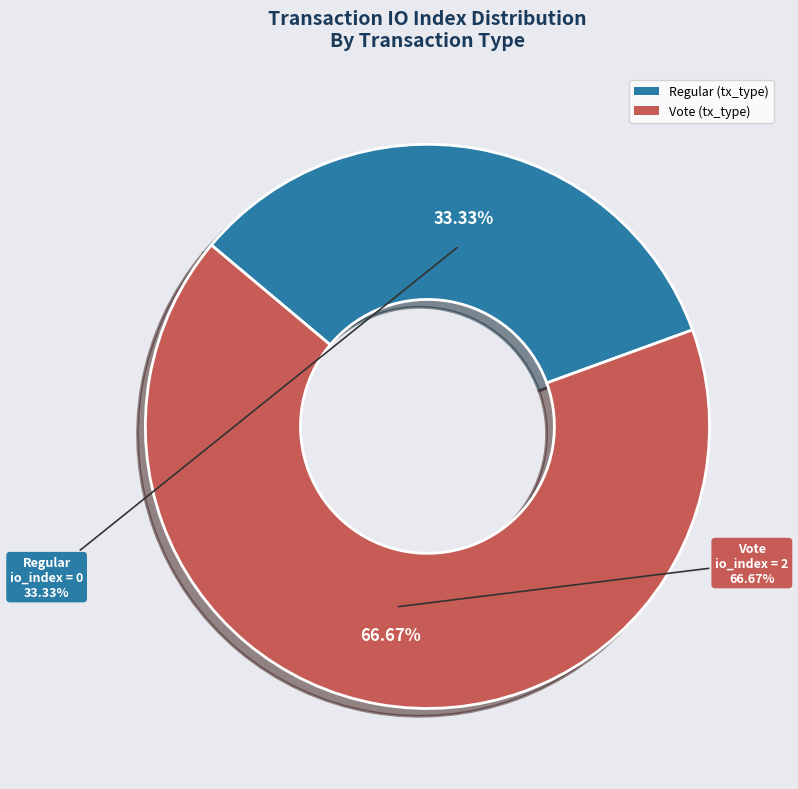

What is the change in value from Regular (io_index=0) to Vote (io_index=2)?

+2